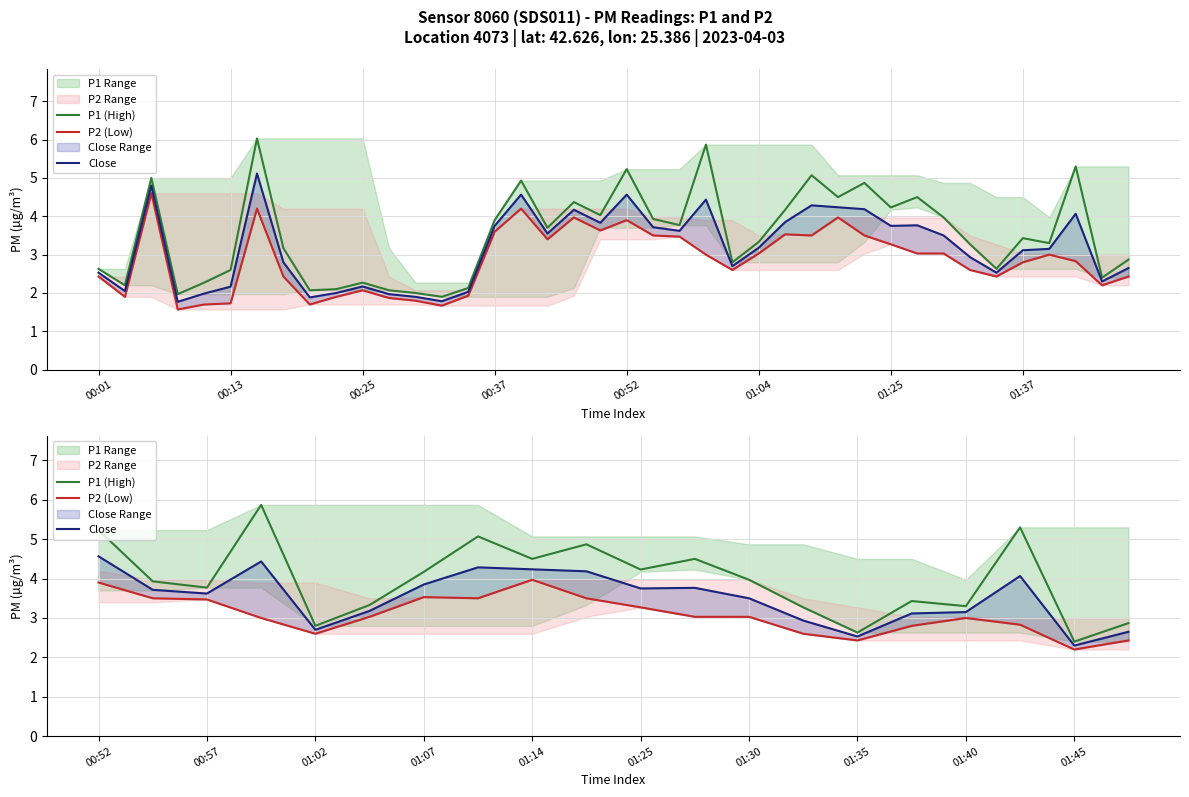

The value of Close at 01:14 is 2.8. True or false?

False